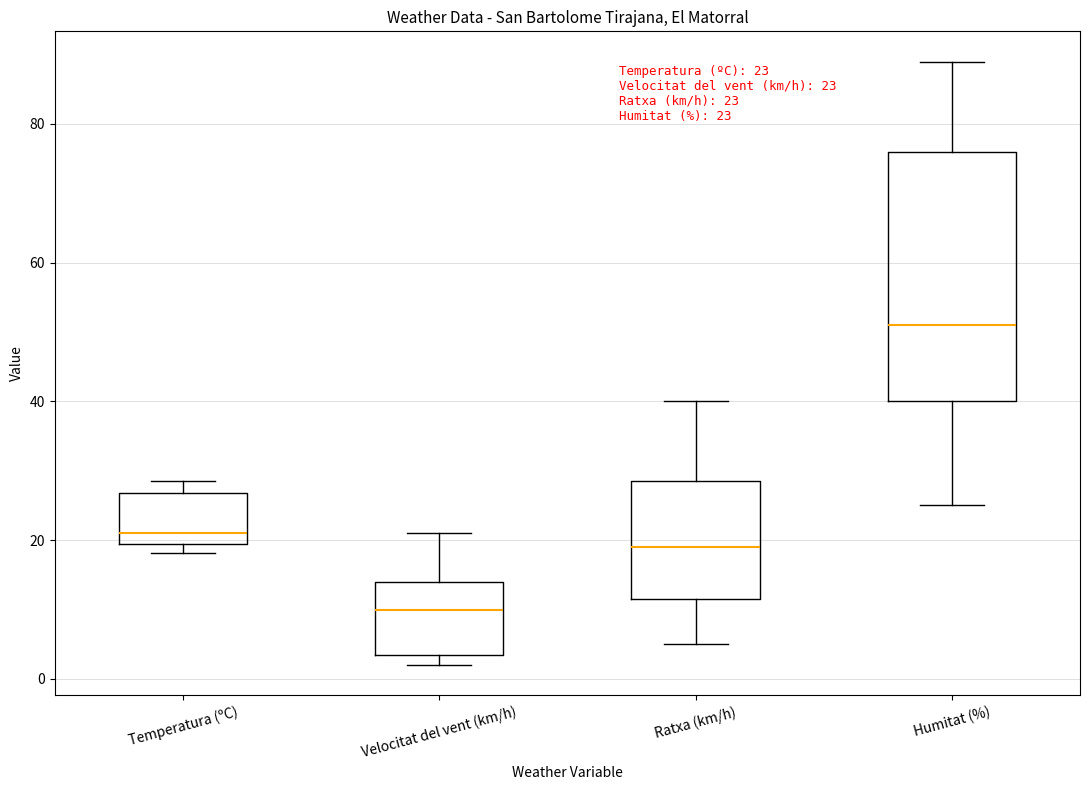

Which box's median line is the highest?

Humitat (%)